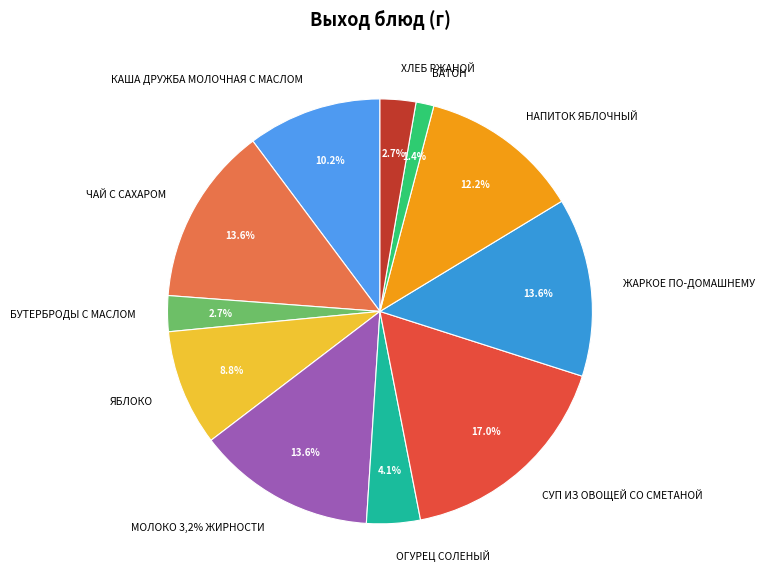

To the nearest percent, what is the difference between the СУП ИЗ ОВОЩЕЙ СО СМЕТАНОЙ and ОГУРЕЦ СОЛЕНЫЙ slice percentages?

13%